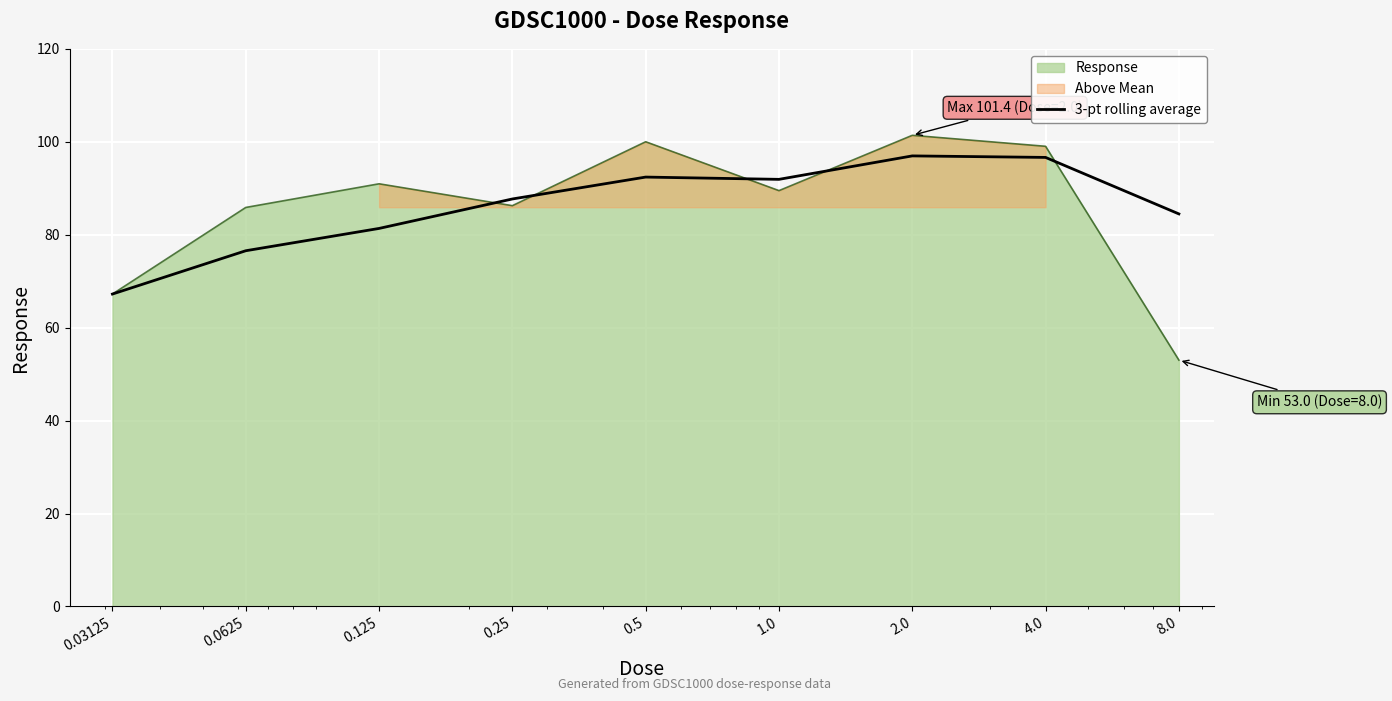

Reading left to right, list all the values displayed in this chart.

0.03125=67.2	0.0625=76.5	0.125=81.4	0.25=87.7	0.5=92.4	1.0=91.9	2.0=97.0	4.0=96.6	8.0=84.5